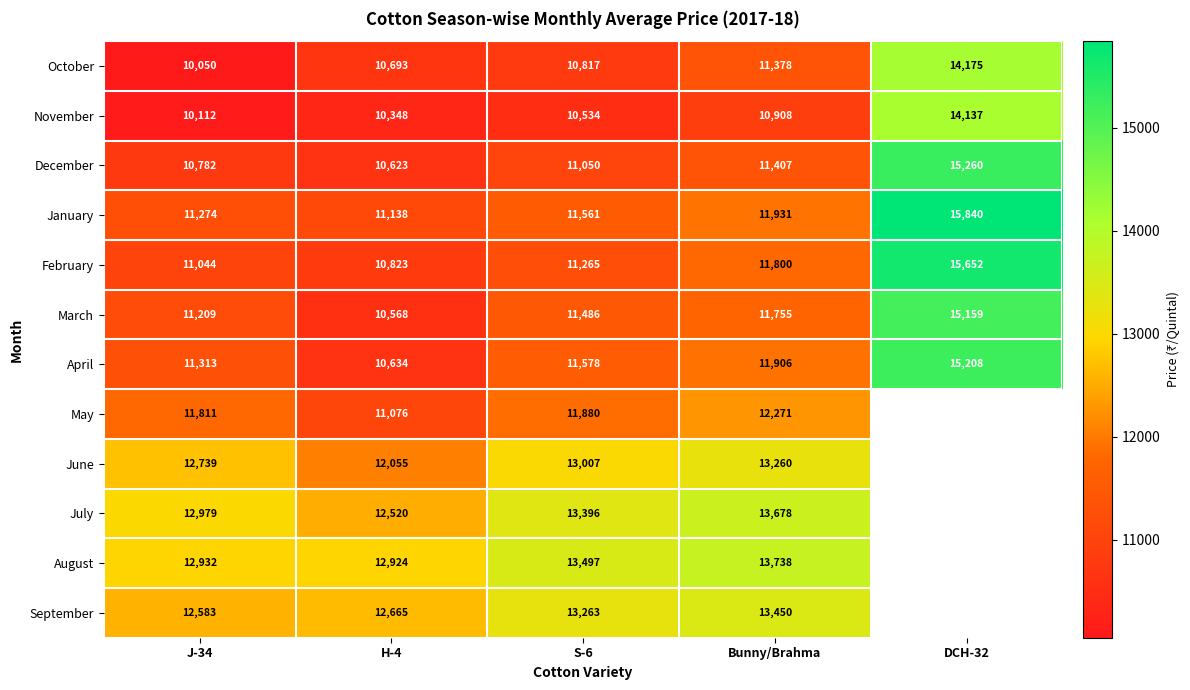

Is the value of March at H-4 greater than the value of August at J-34?

No